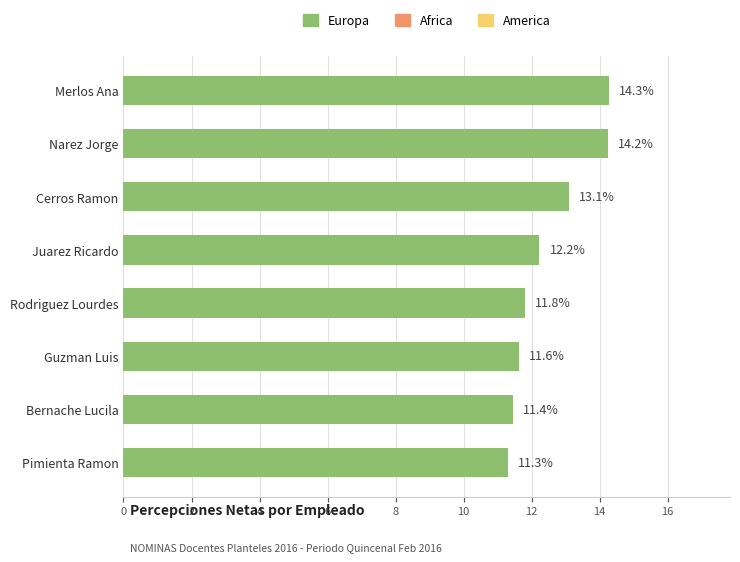

Are the bars grouped side by side (vs. stacked)?

No